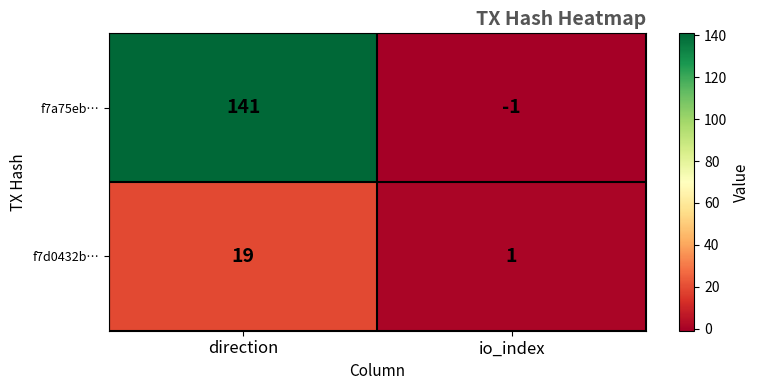

Which category has the highest value in the f7d0432b… series?

direction